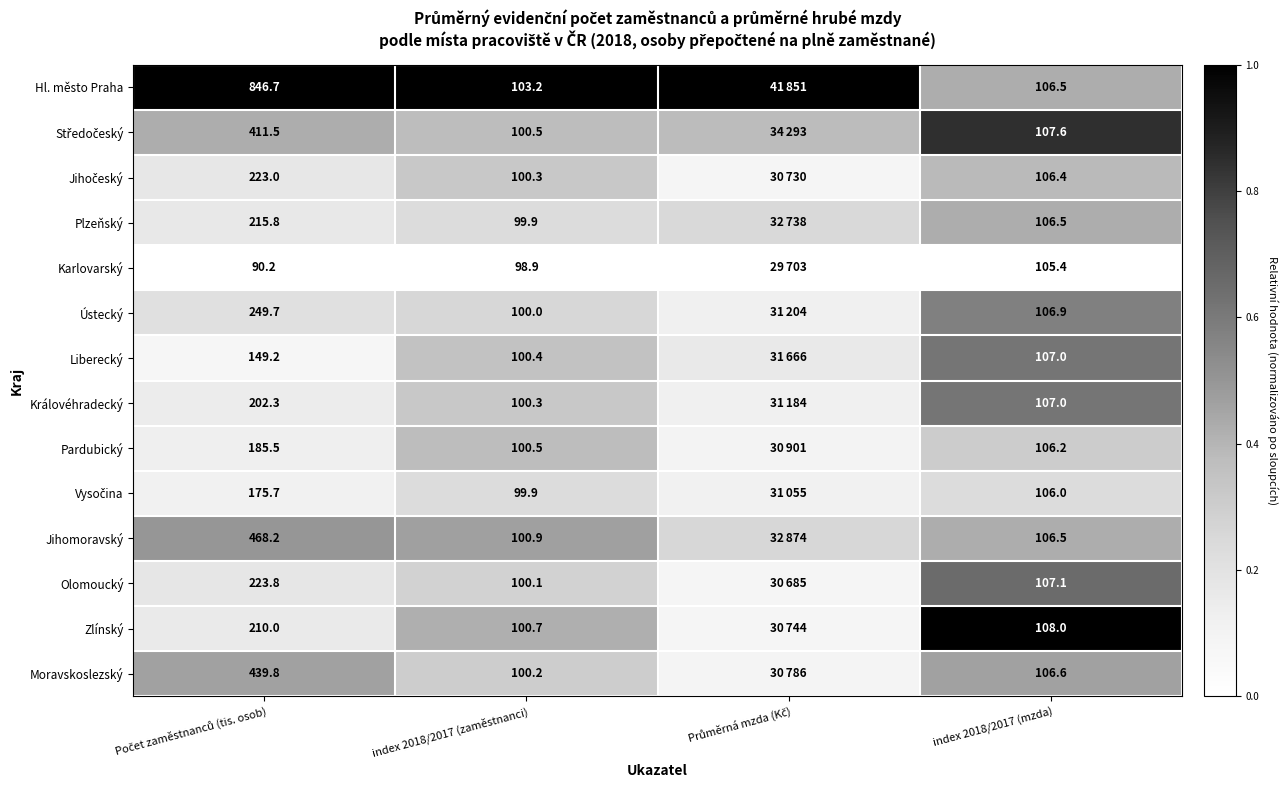

Which series changed the most between index 2018/2017 (zaměstnanci) and index 2018/2017 (mzda)?

Zlínský